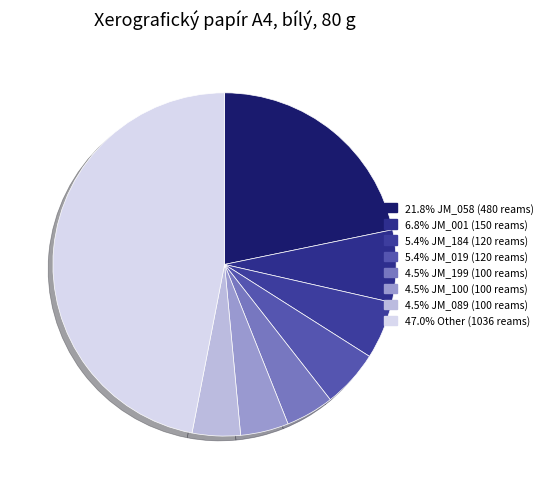

How many slices are in this pie chart?

8